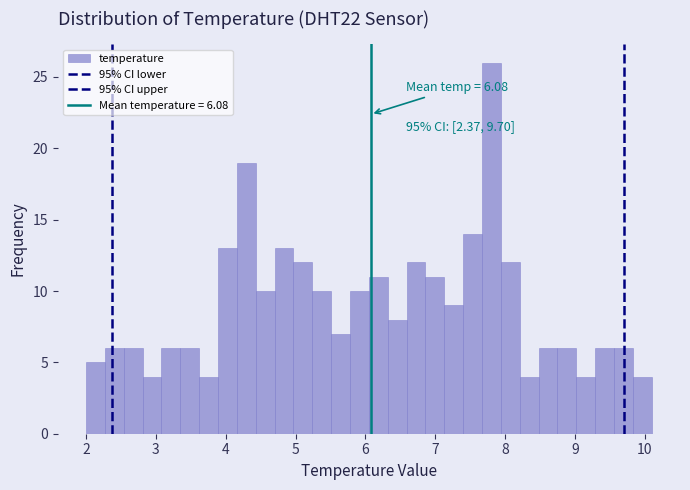

Around what value on the x-axis is the tallest bar? Give the approximate position of its centre, as read against the axis.

7.8